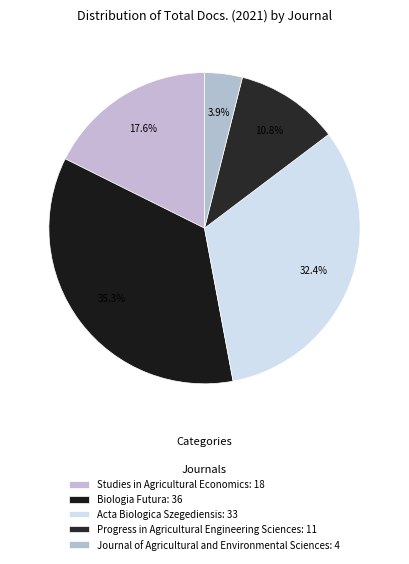

Does Progress in Agricultural Engineering Sciences represent more than half of the total?

No